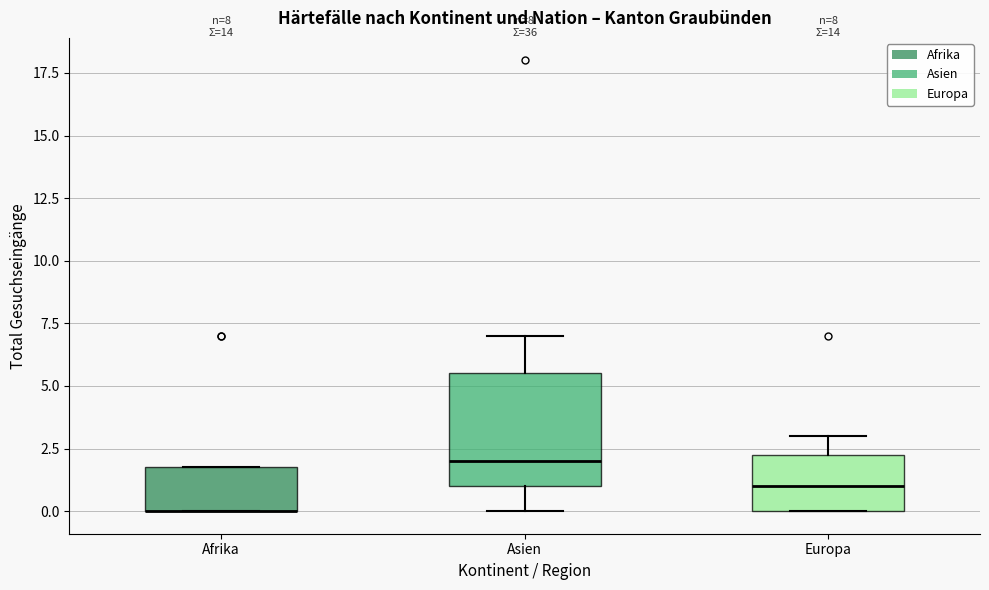

Comparing the boxes themselves (not the whiskers), which one is the tallest?

Asien